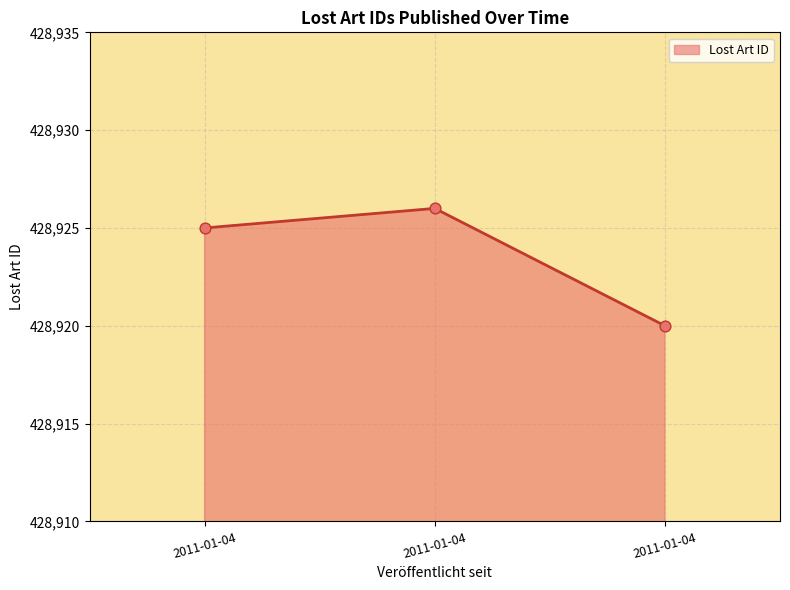

What is the change in value from 2011-01-04 to 2011-01-04?

-5